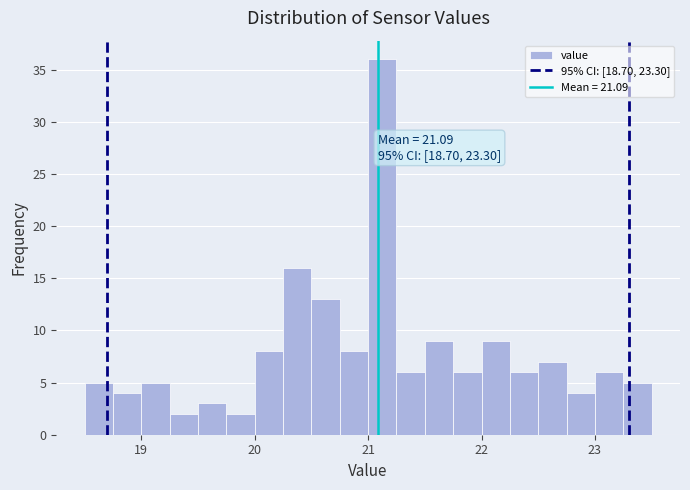

Around what value on the x-axis is the tallest bar? Give the approximate position of its centre, as read against the axis.

21.1